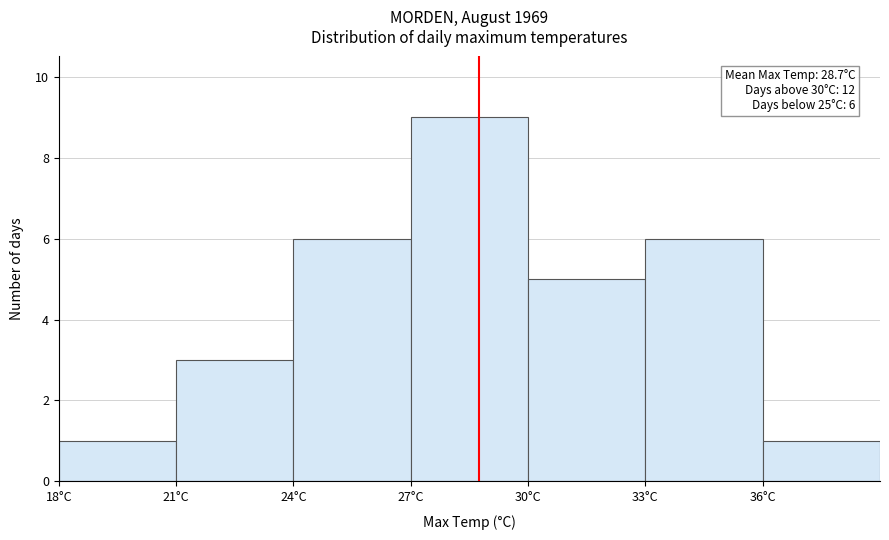

Over which range of the x-axis is the bar tallest?

27 to 30